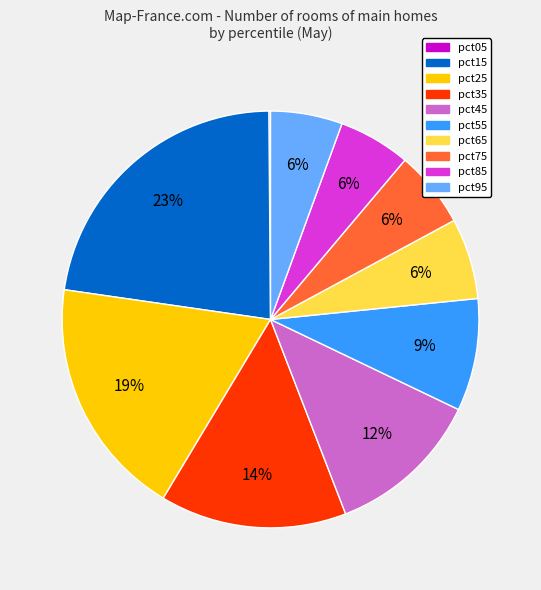

Does pct85 represent more than half of the total?

No